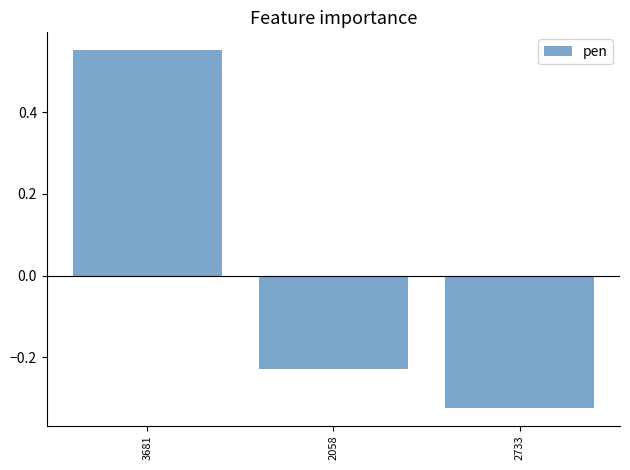

How many values are below zero?

2